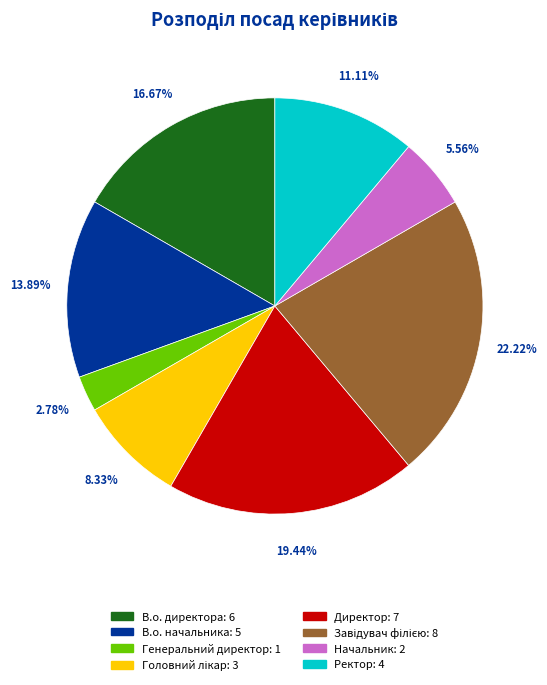

To the nearest percent, what is the combined percentage of Ректор and В.о. директора?

28%